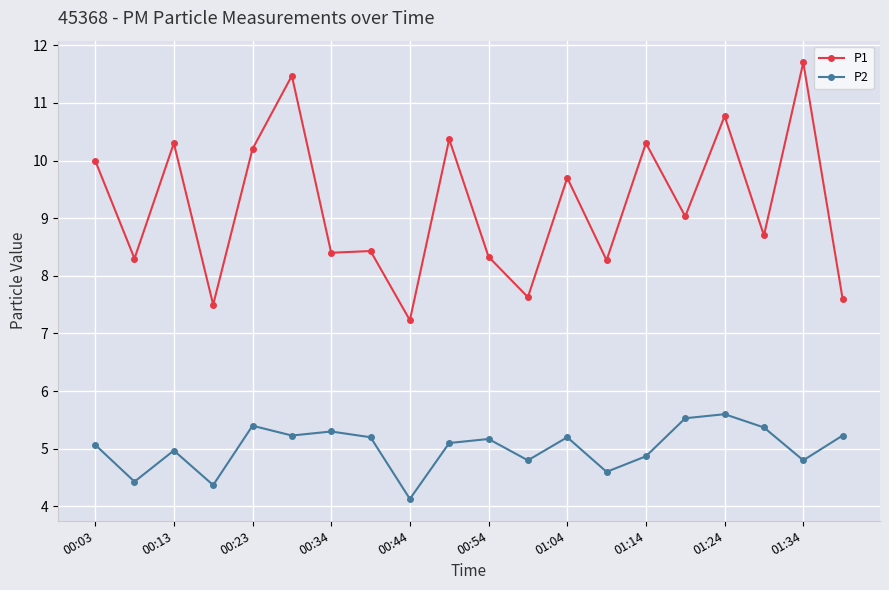

In P2, how many points are lower than both neighbors (excluding endpoints)?

7